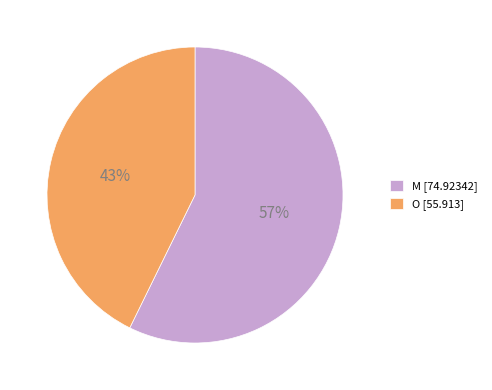

Which has a higher value, M or O?

M